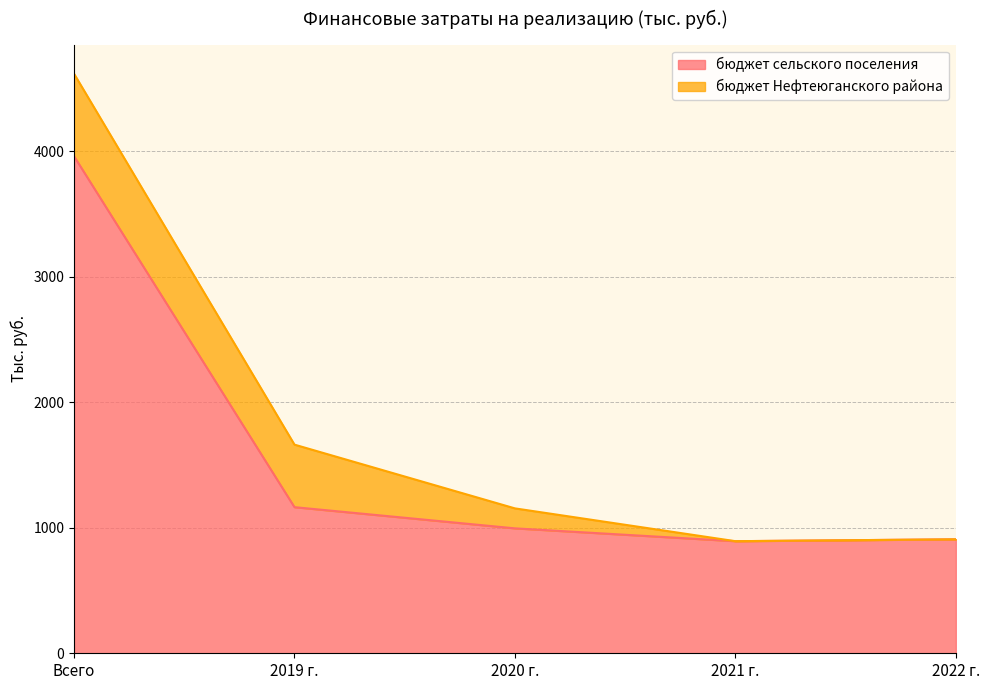

Between 2020 г. and 2022 г., which is larger?

2020 г.